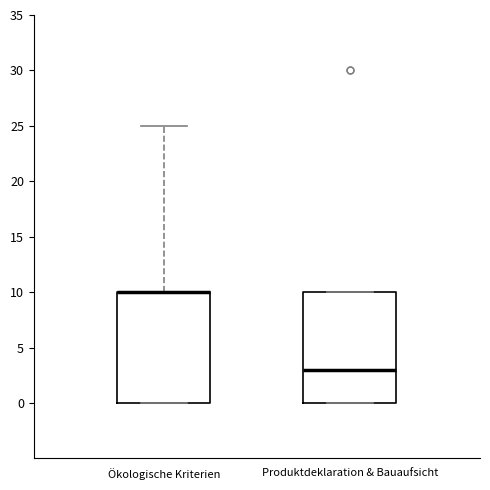

Where is the upper edge of the box for Produktdeklaration & Bauaufsicht on the y-axis? The values are not printed on the chart, so give them approximately, as read against the axis.

10